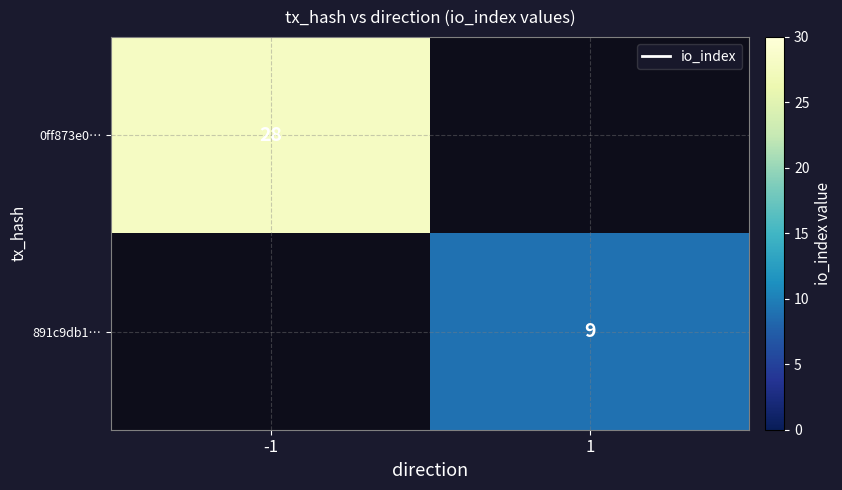

The value of 891c9db1… at 1 is 4. True or false?

False